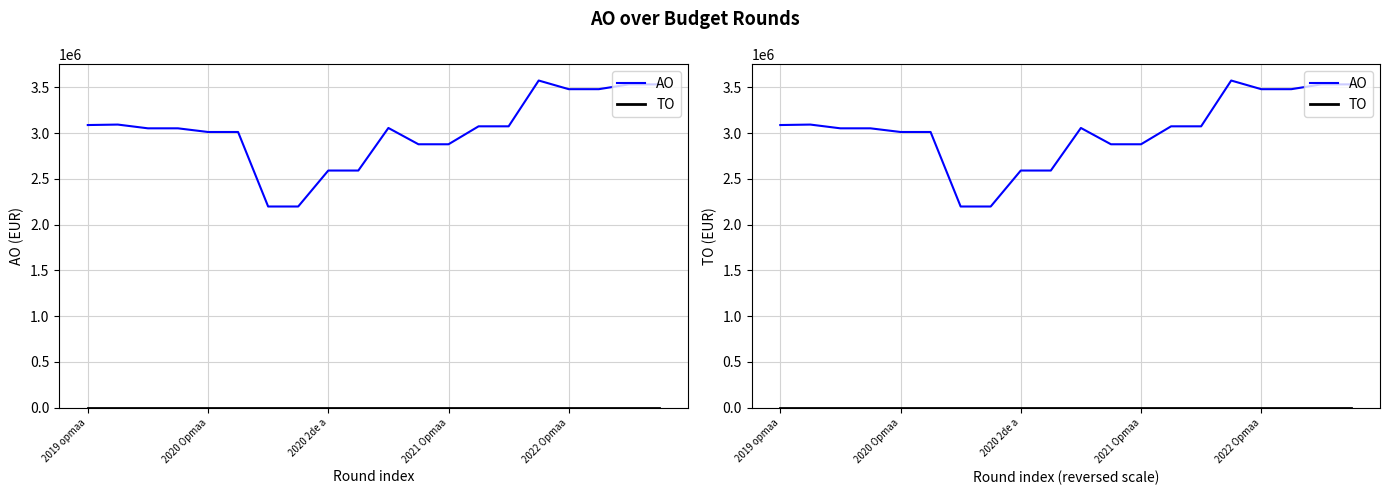

What is the value of the AO point at the 4th from the left?

3052101